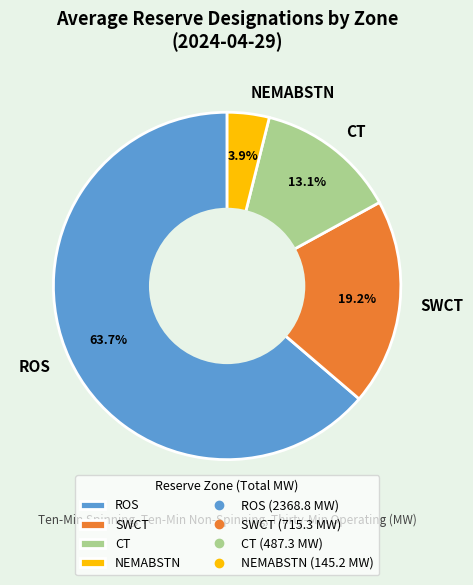

What percentage is the ROS slice, to the nearest percent?

64%